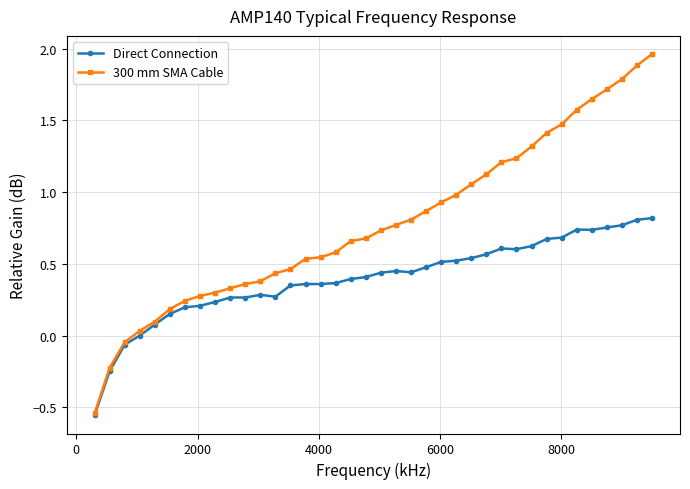

Which series has the largest total across all categories?

300 mm SMA Cable